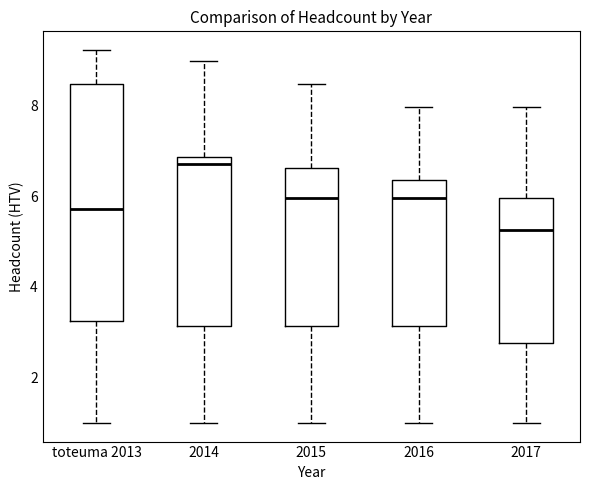

Where does the median line of the box for toteuma 2013 sit on the y-axis? The values are not printed on the chart, so give them approximately, as read against the axis.

5.8